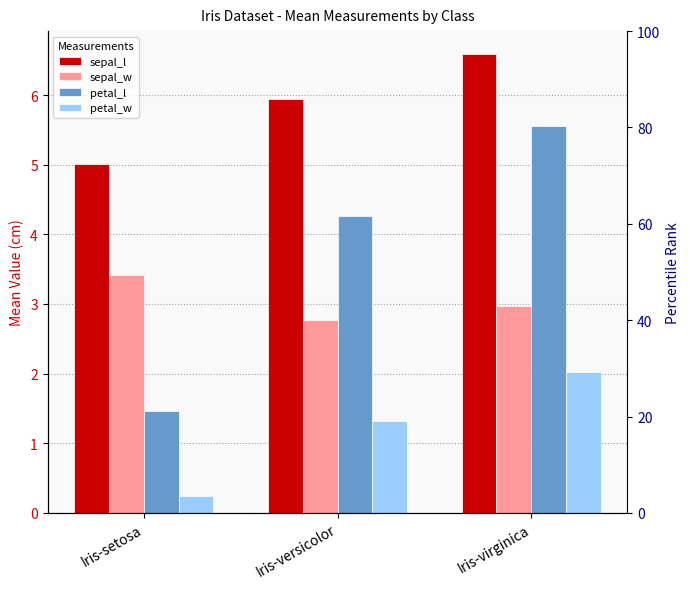

Are the bars horizontal?

No